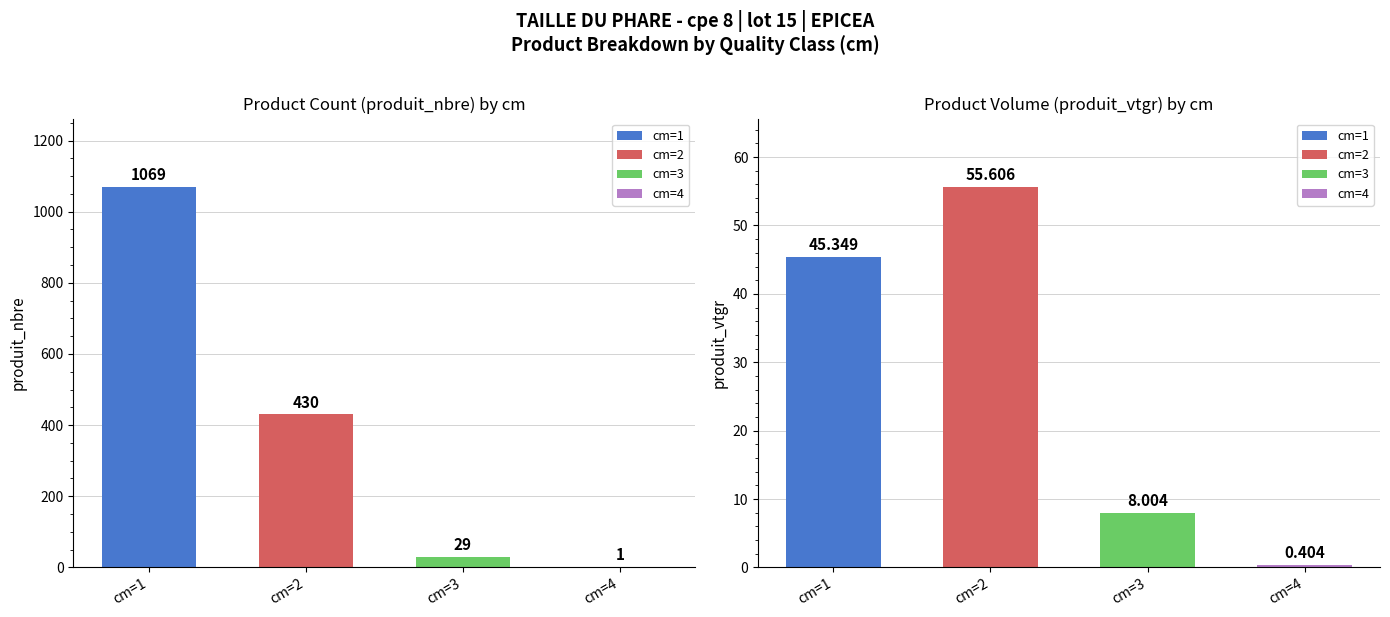

What is the total value across all series at 1?

1114.3